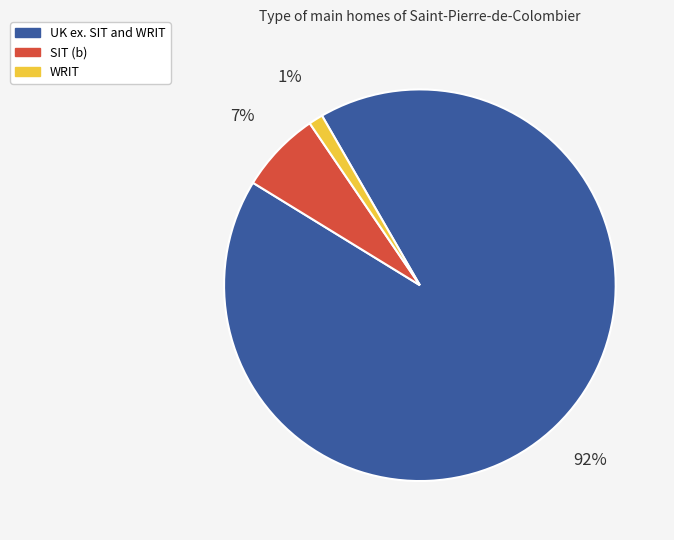

True or false: SIT (b) accounts for 7% of the total.

True